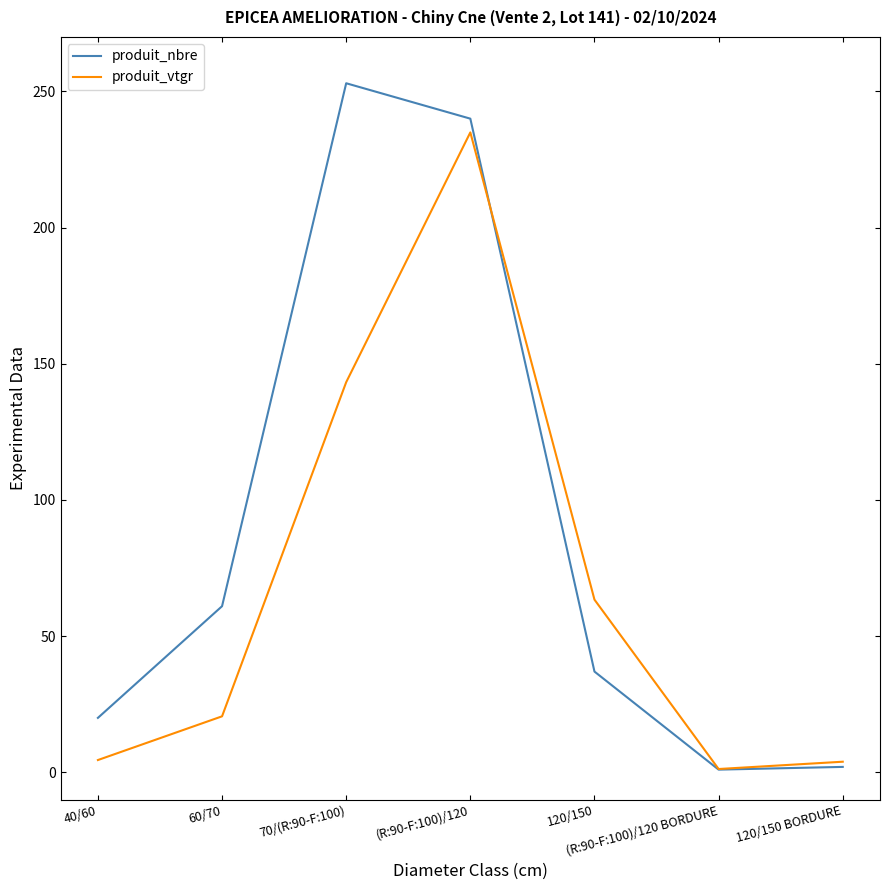

Rank the series at 120/150 from highest to lowest value.

produit_vtgr, produit_nbre